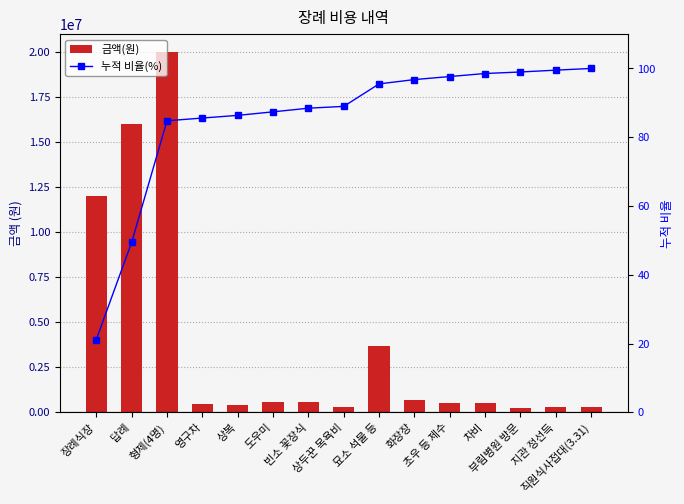

What position from the left is 부림병원 방문?

13